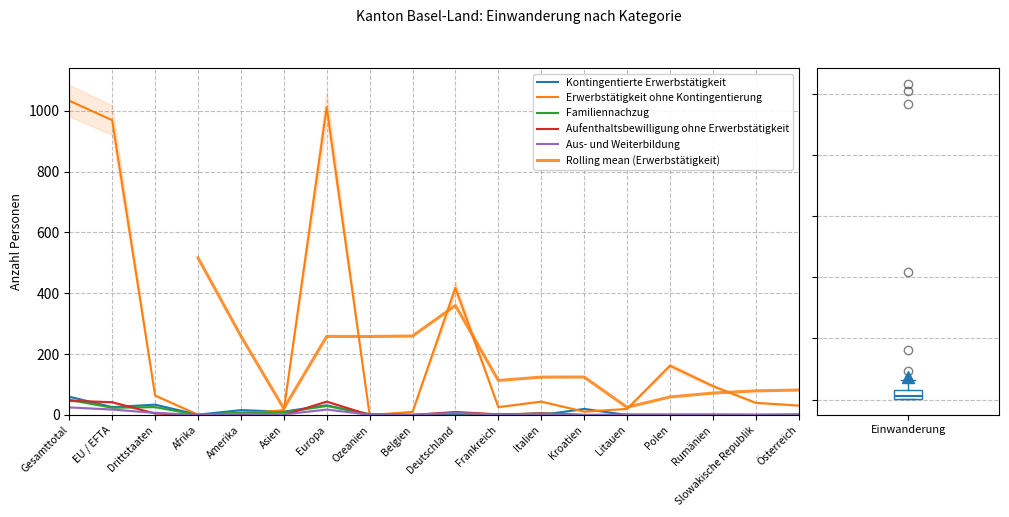

True or false: Aus- und Weiterbildung and Kontingentierte Erwerbstätigkeit cross at least once.

True